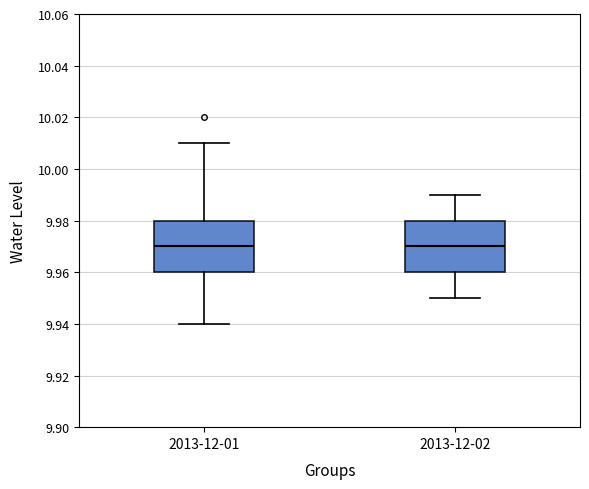

Where is the upper edge of the box for 2013-12-02 on the y-axis? The values are not printed on the chart, so give them approximately, as read against the axis.

9.98